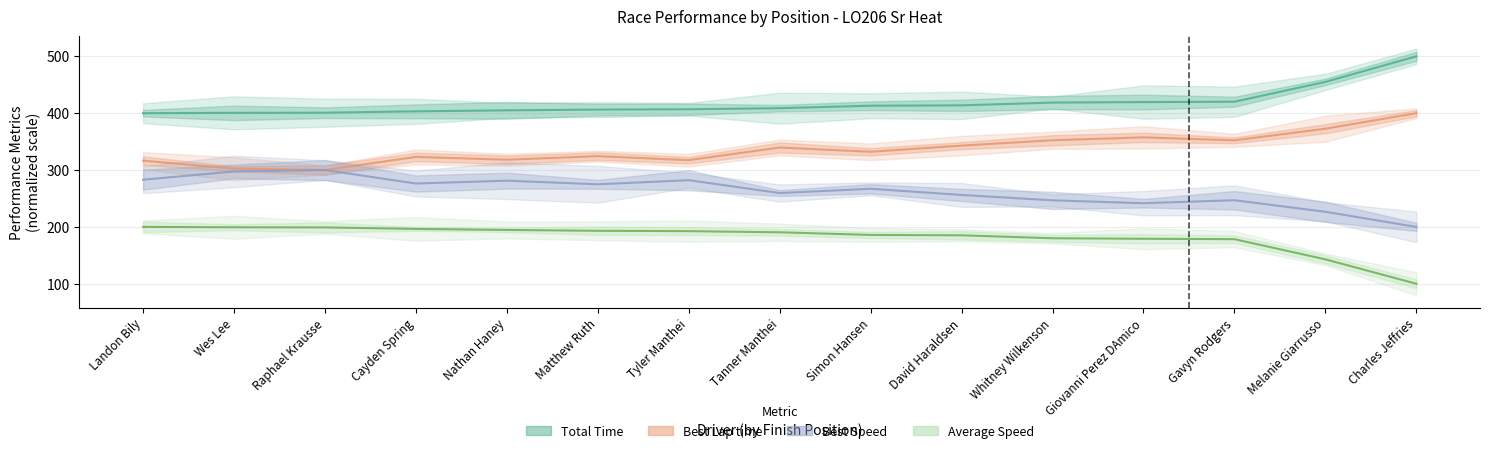

Rank the series by their average value, from highest to lowest.

Total Time, Best Lap time, Best Speed, Average Speed